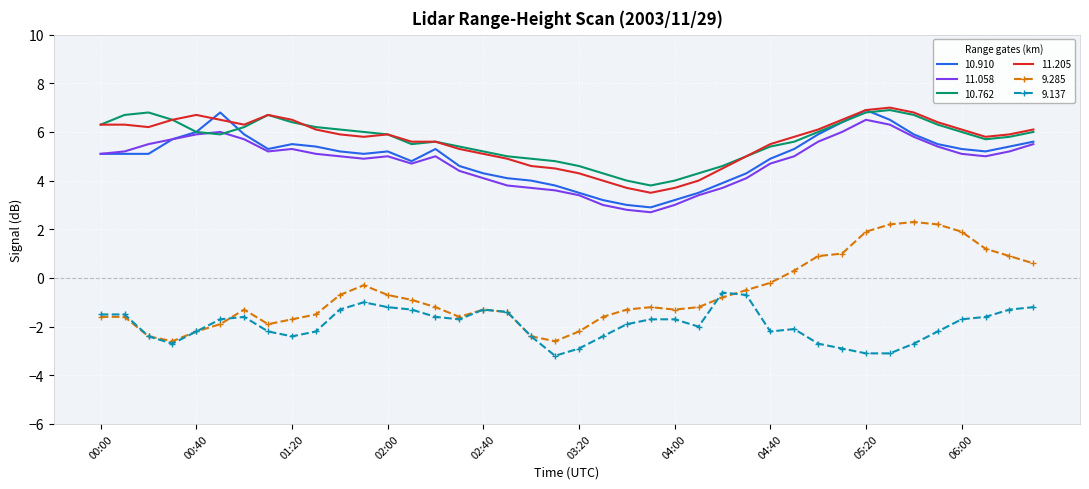

Reading left to right, list all the values displayed in this chart.

10.910: 5.1	5.1	5.1	5.7	6.0	6.8	5.9	5.3	5.5	5.4	5.2	5.1	5.2	4.8	5.3	4.6	4.3	4.1	4.0	3.8	3.5	3.2	3.0	2.9	3.2	3.5	3.9	4.3	4.9	5.3	5.9	6.4	6.9	6.5	5.9	5.5	5.3	5.2	5.4	5.6
11.058: 5.1	5.2	5.5	5.7	5.9	6.0	5.7	5.2	5.3	5.1	5.0	4.9	5.0	4.7	5.0	4.4	4.1	3.8	3.7	3.6	3.4	3.0	2.8	2.7	3.0	3.4	3.7	4.1	4.7	5.0	5.6	6.0	6.5	6.3	5.8	5.4	5.1	5.0	5.2	5.5
10.762: 6.3	6.7	6.8	6.5	6.0	5.9	6.2	6.7	6.4	6.2	6.1	6.0	5.9	5.5	5.6	5.4	5.2	5.0	4.9	4.8	4.6	4.3	4.0	3.8	4.0	4.3	4.6	5.0	5.4	5.6	6.0	6.4	6.8	6.9	6.7	6.3	6.0	5.7	5.8	6.0
11.205: 6.3	6.3	6.2	6.5	6.7	6.5	6.3	6.7	6.5	6.1	5.9	5.8	5.9	5.6	5.6	5.3	5.1	4.9	4.6	4.5	4.3	4.0	3.7	3.5	3.7	4.0	4.5	5.0	5.5	5.8	6.1	6.5	6.9	7.0	6.8	6.4	6.1	5.8	5.9	6.1
9.285: -1.6	-1.6	-2.4	-2.6	-2.2	-1.9	-1.3	-1.9	-1.7	-1.5	-0.7	-0.3	-0.7	-0.9	-1.2	-1.6	-1.3	-1.4	-2.4	-2.6	-2.2	-1.6	-1.3	-1.2	-1.3	-1.2	-0.8	-0.5	-0.2	0.3	0.9	1.0	1.9	2.2	2.3	2.2	1.9	1.2	0.9	0.6
9.137: -1.5	-1.5	-2.4	-2.7	-2.2	-1.7	-1.6	-2.2	-2.4	-2.2	-1.3	-1.0	-1.2	-1.3	-1.6	-1.7	-1.3	-1.4	-2.4	-3.2	-2.9	-2.4	-1.9	-1.7	-1.7	-2.0	-0.6	-0.7	-2.2	-2.1	-2.7	-2.9	-3.1	-3.1	-2.7	-2.2	-1.7	-1.6	-1.3	-1.2